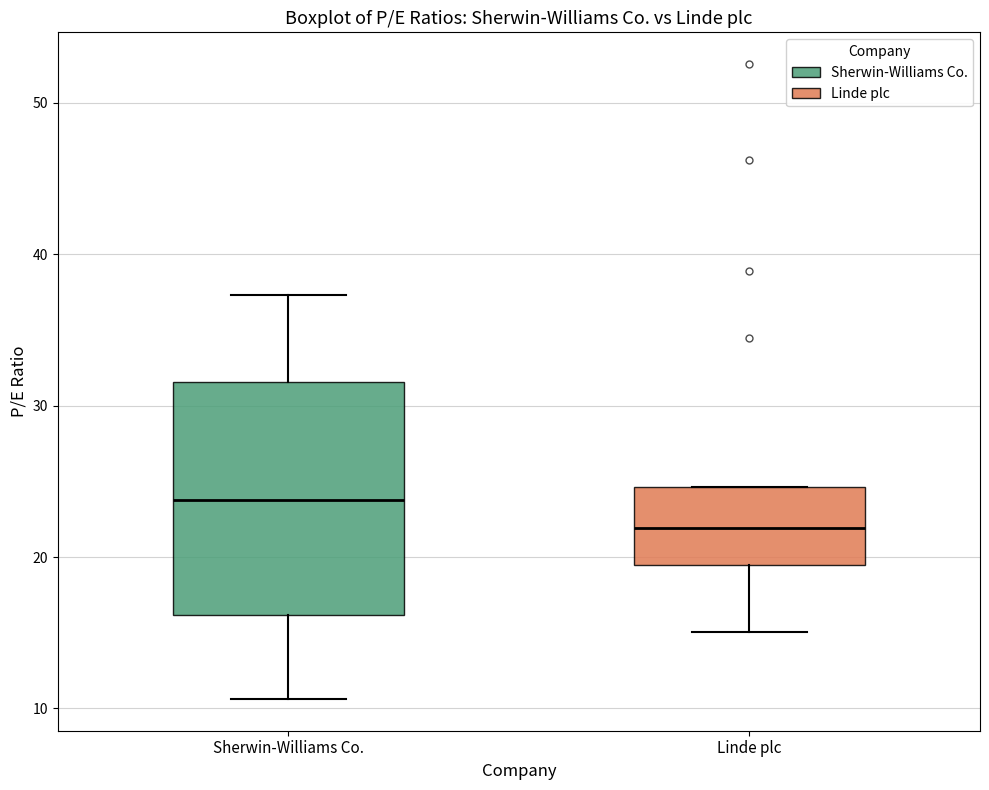

Which box has the lowest median line?

Linde plc